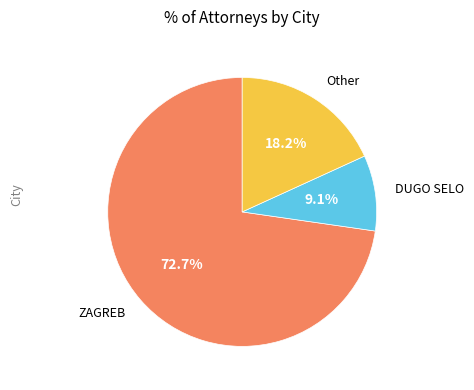

How many slices are in this pie chart?

3